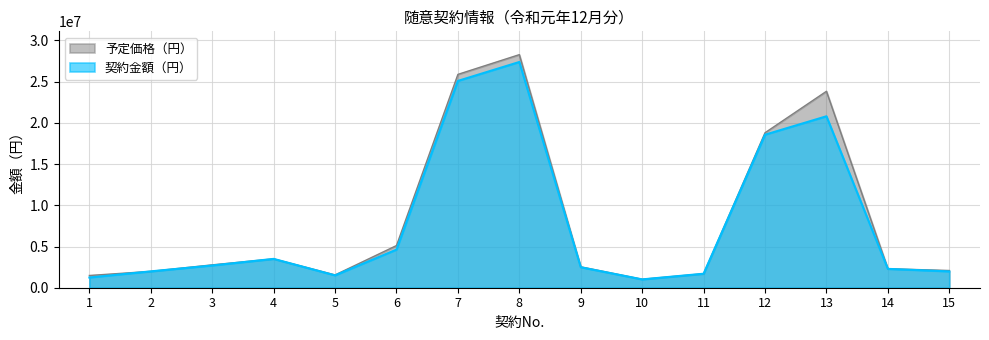

What is the sum of the 契約金額（円） values at 4 and 3?

6199391